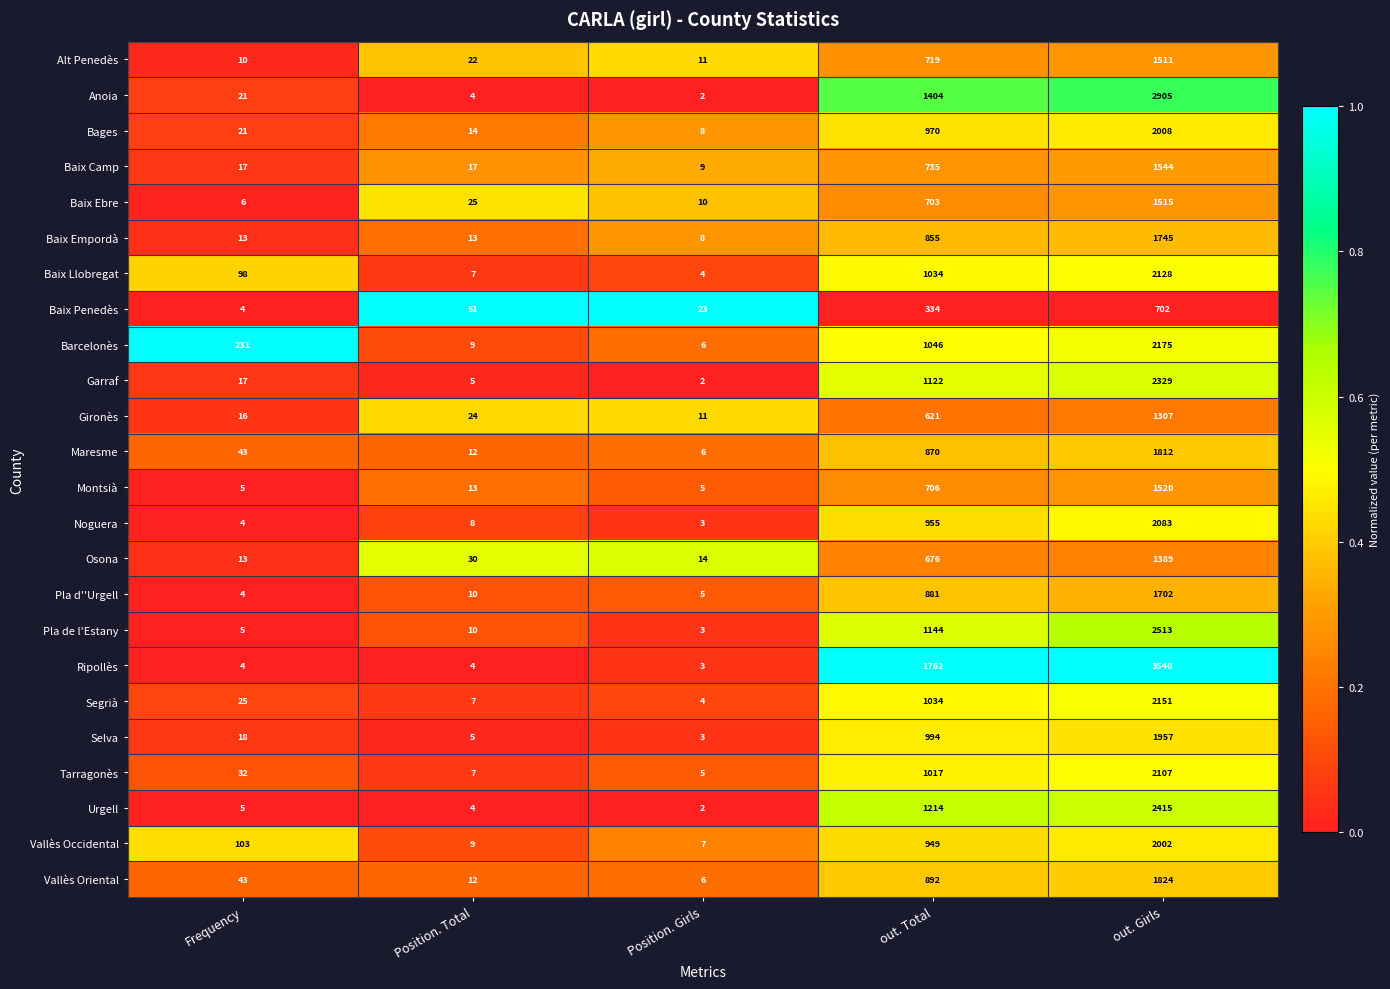

Which series has the largest total across all categories?

Ripollès